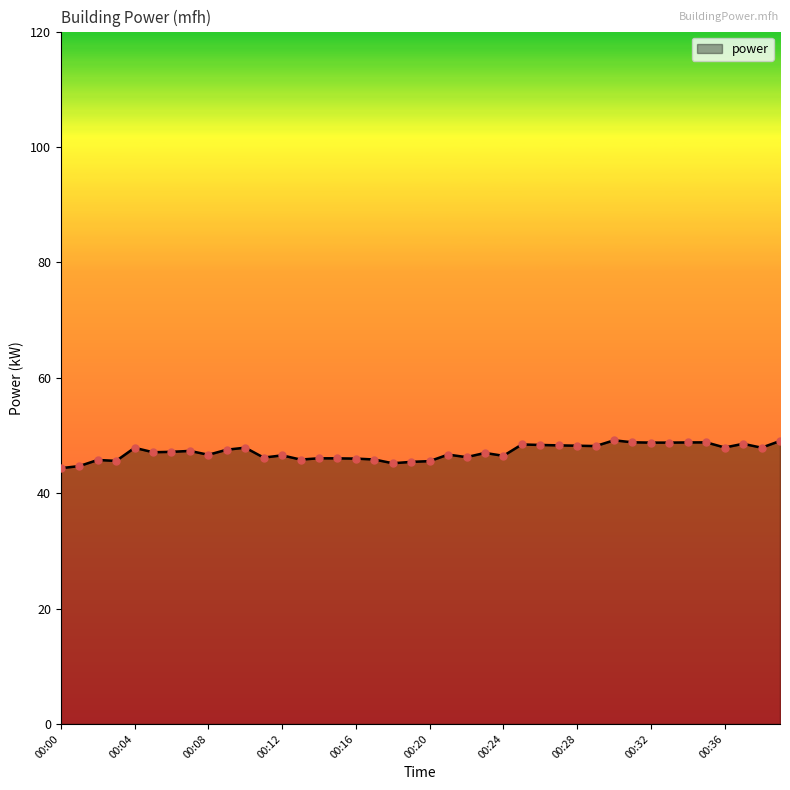

What is the difference between the maximum and minimum values?

4.8